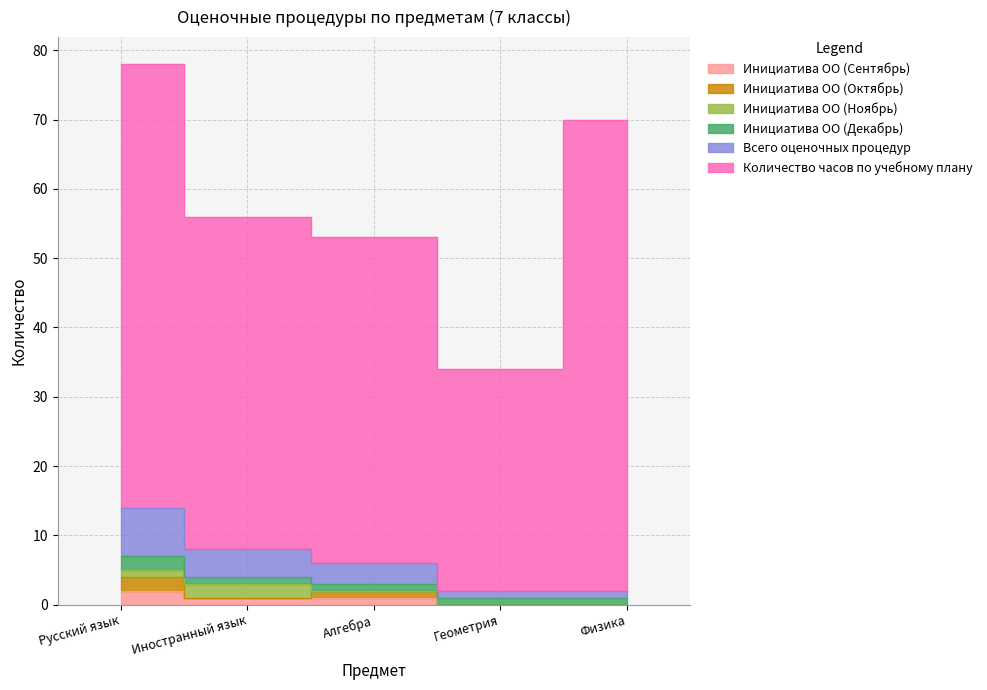

True or false: Инициатива ОО (Сентябрь) and Количество часов по учебному плану intersect in this chart.

False